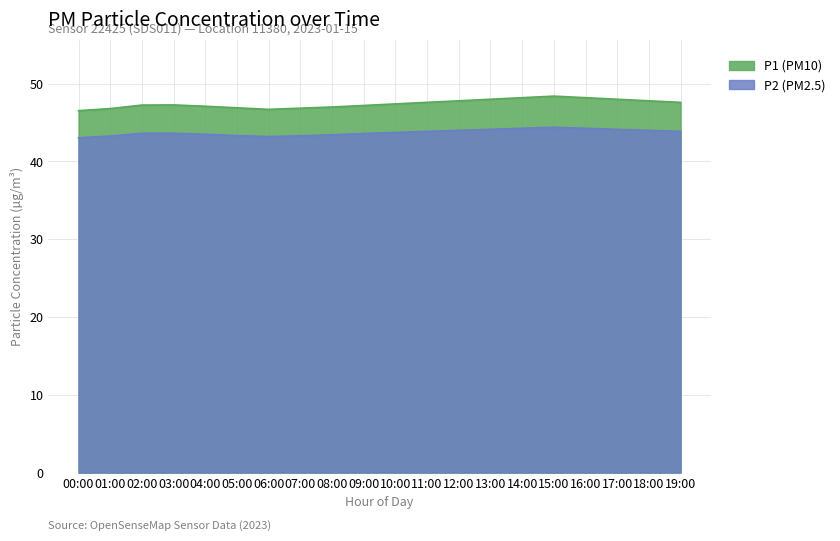

What are all the series names shown in the legend?

P1 (PM10), P2 (PM2.5)